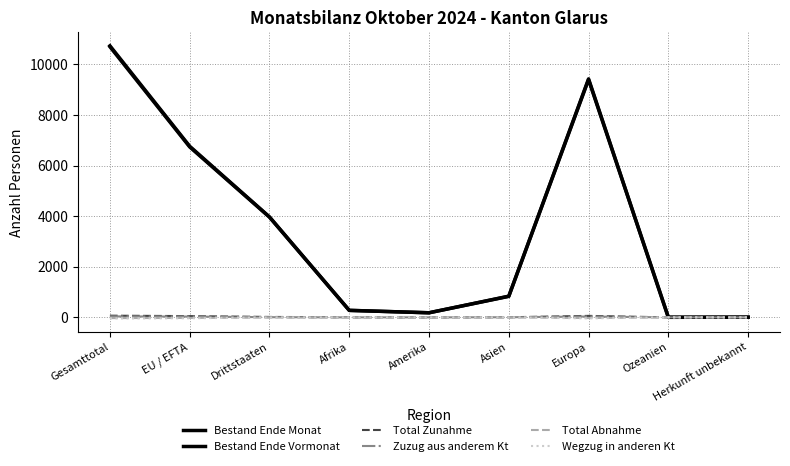

Does the chart have visible grid lines?

Yes